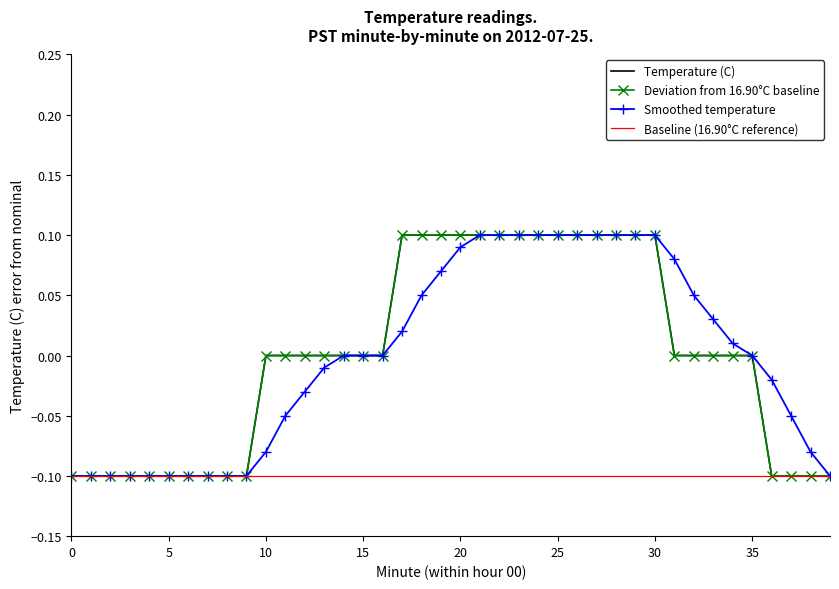

How many lines are shown in the chart?

4